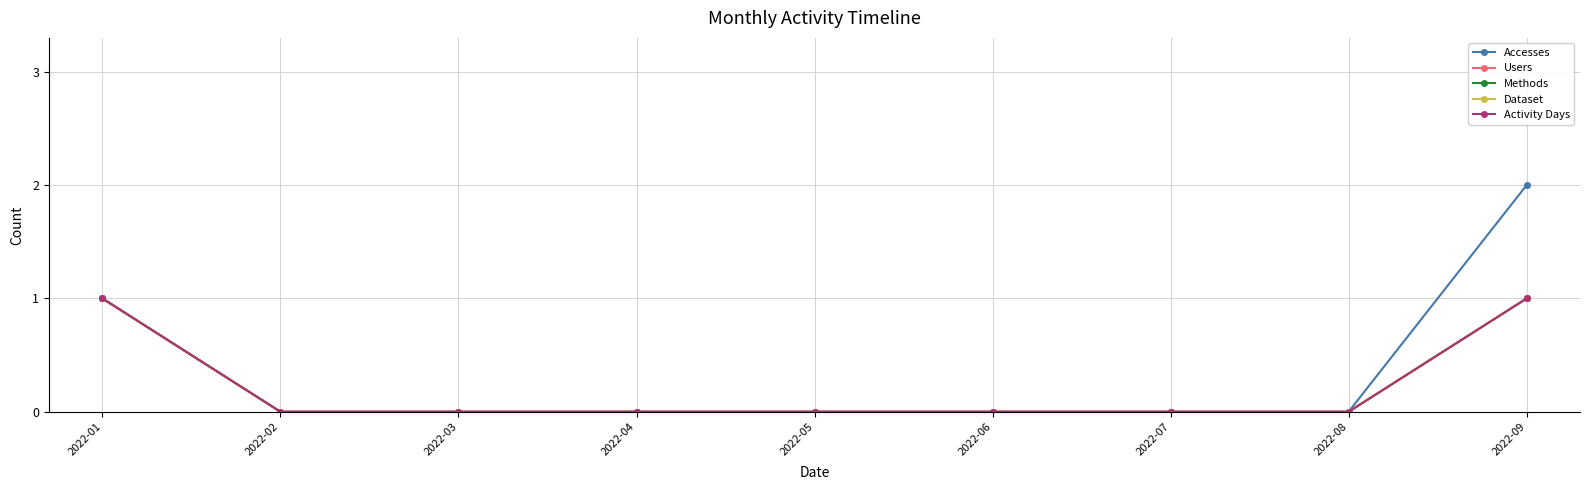

True or false: Users and Activity Days cross at least once.

False